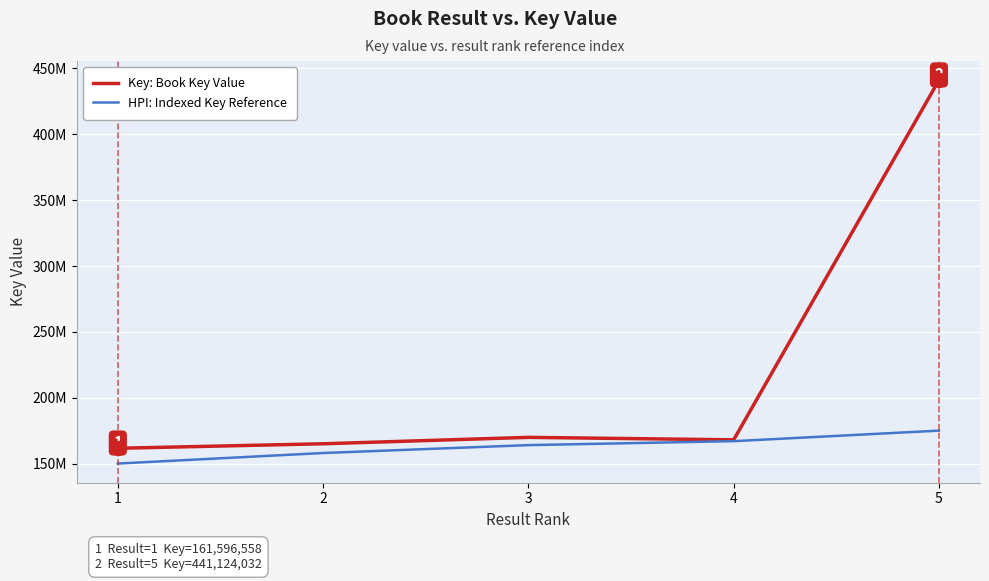

What are all the series names shown in the legend?

Key: Book Key Value, HPI: Indexed Key Reference